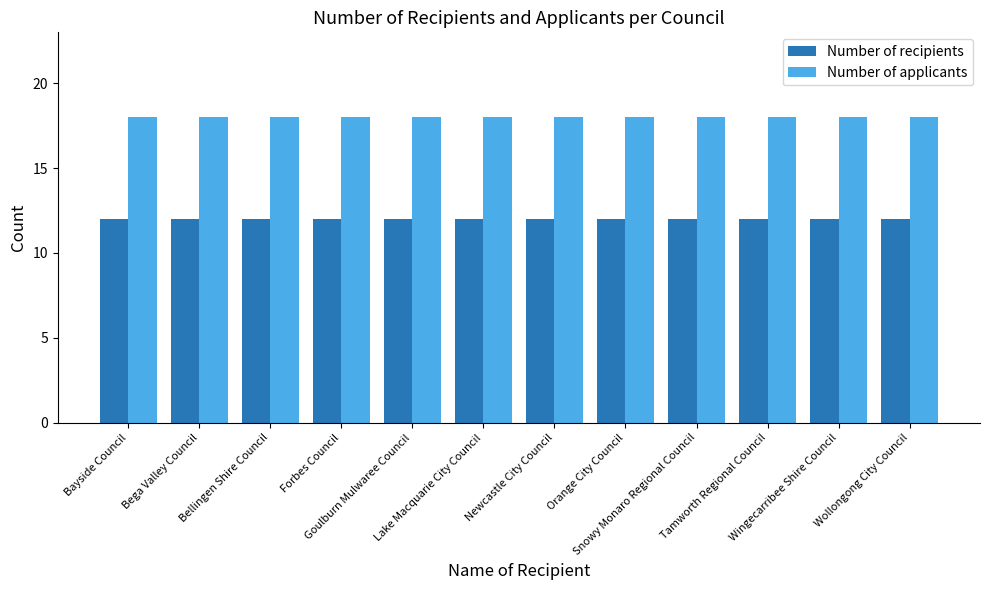

What is the maximum value for Number of applicants?

18